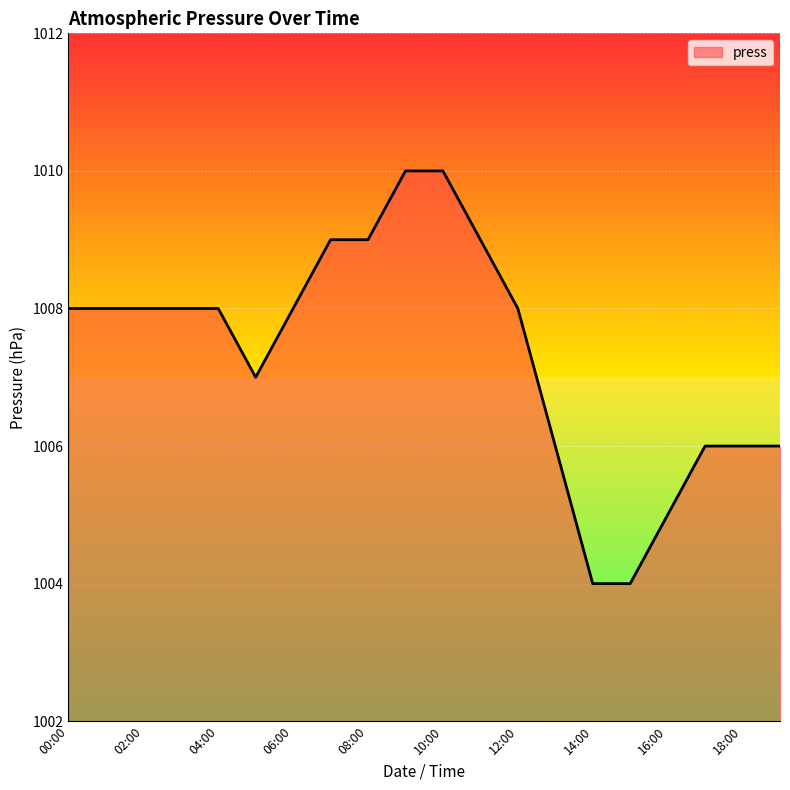

What is the maximum value shown in the chart?

1010